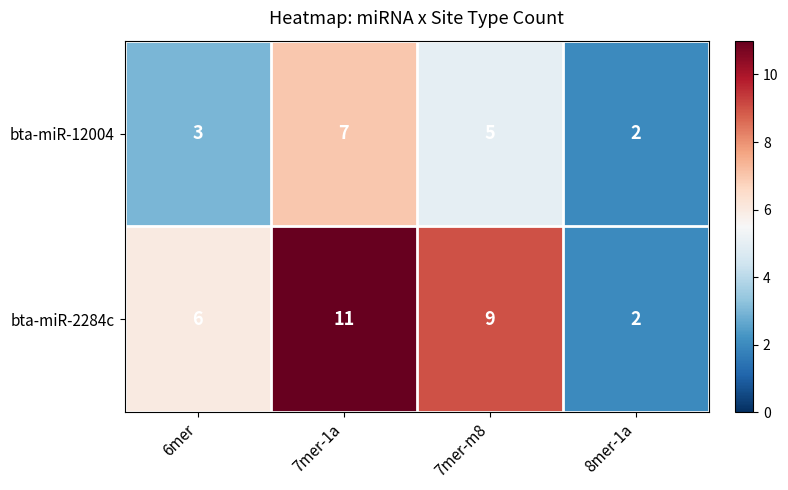

List the series in order of their peak value, highest first.

bta-miR-2284c, bta-miR-12004